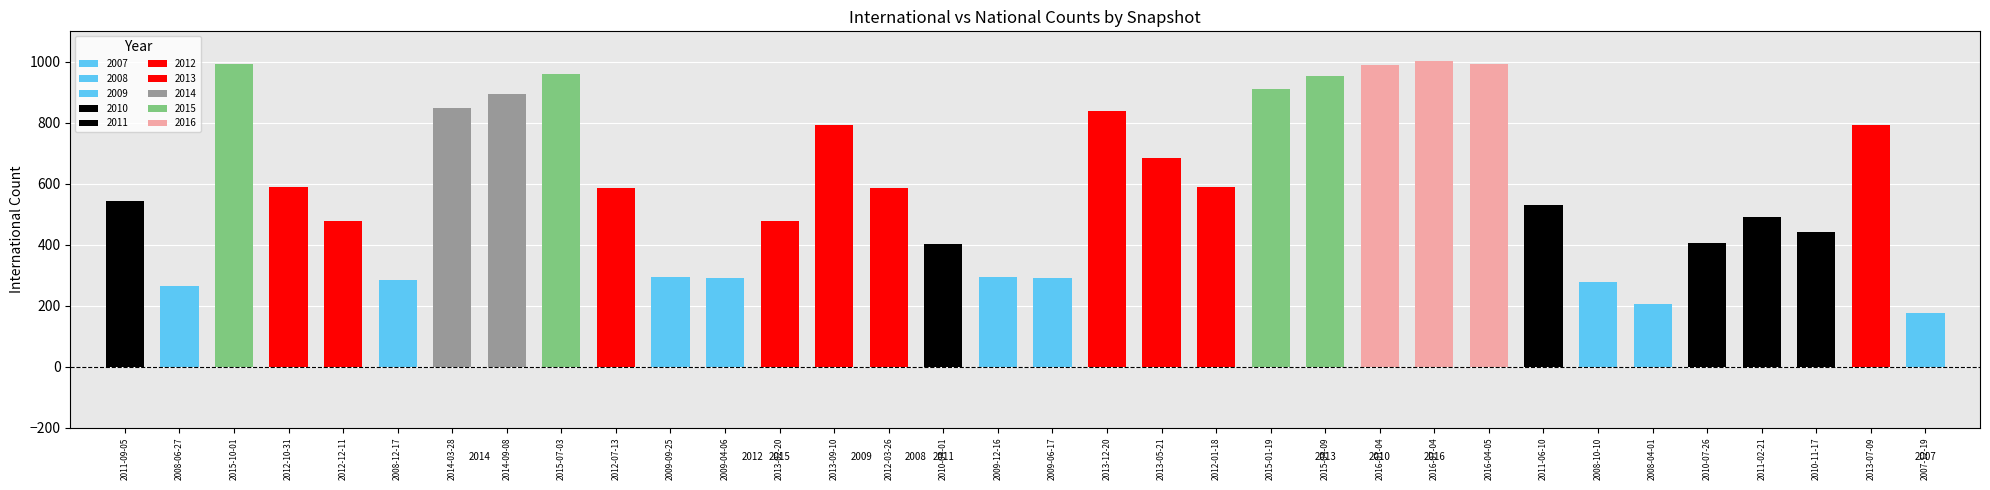

Does the chart contain stacked bars?

No